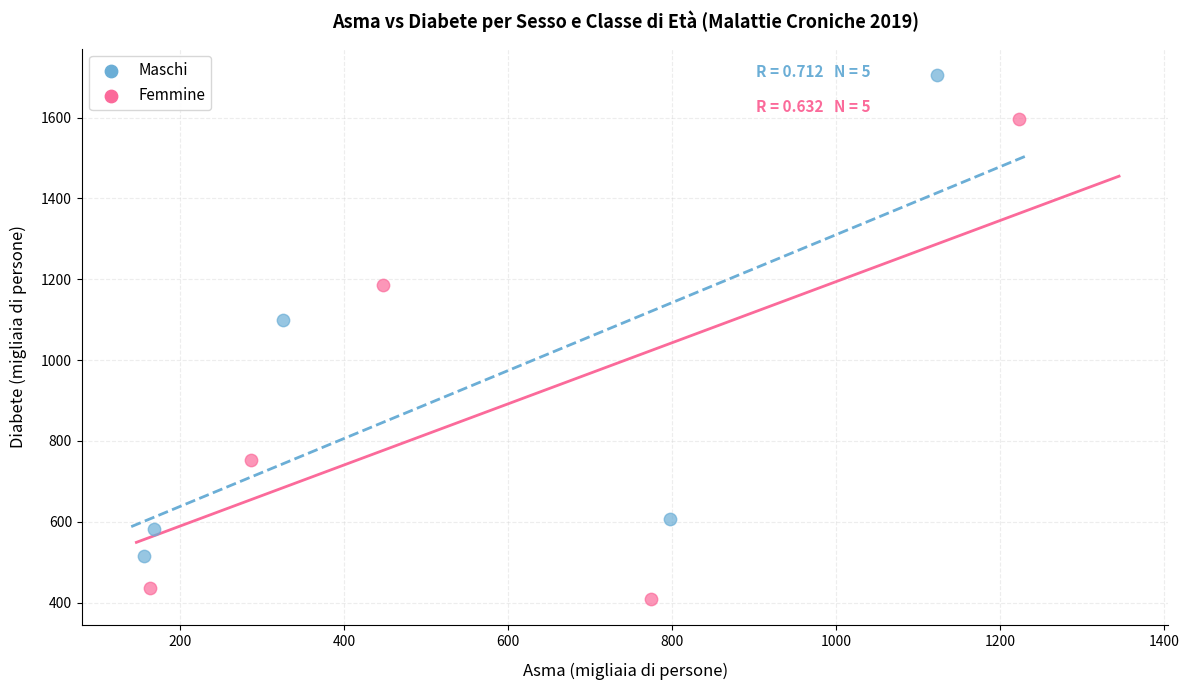

Which series reaches the minimum Y coordinate?

Femmine